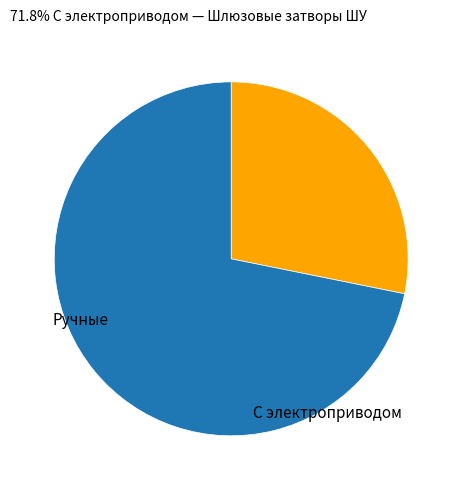

Is there any slice that represents more than half of the pie?

Yes